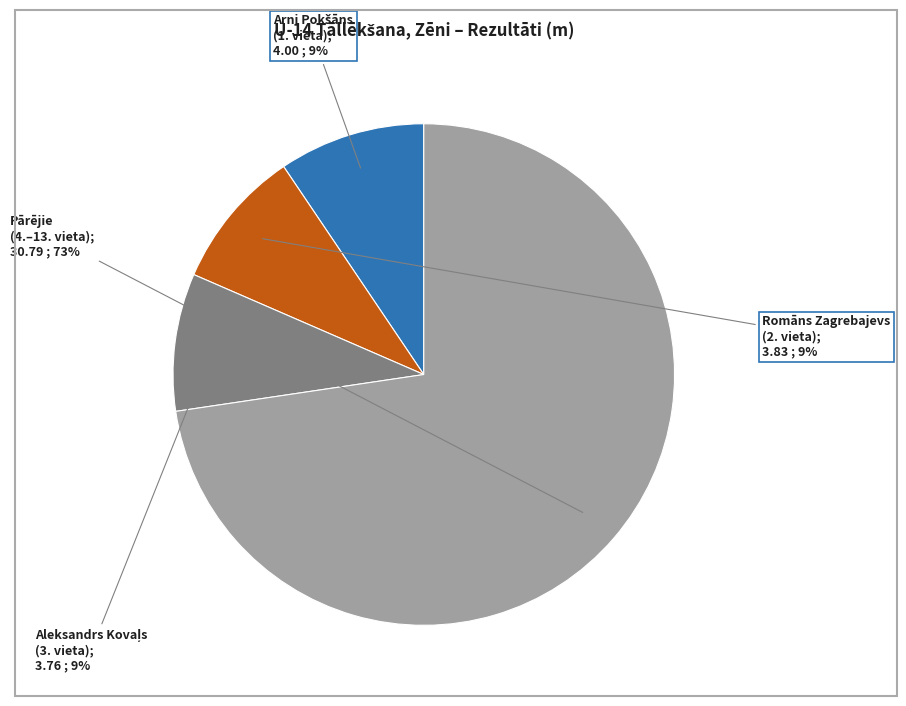

To the nearest percent, what is the difference between the largest and smallest slice percentages?

64%